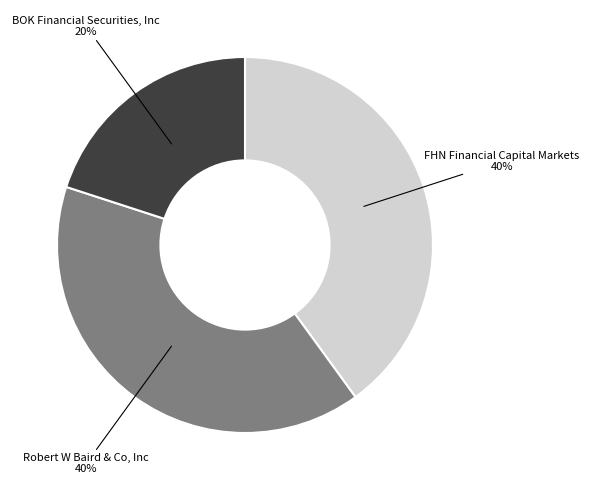

Is it true that BOK Financial Securities, Inc is 20% of the pie?

True